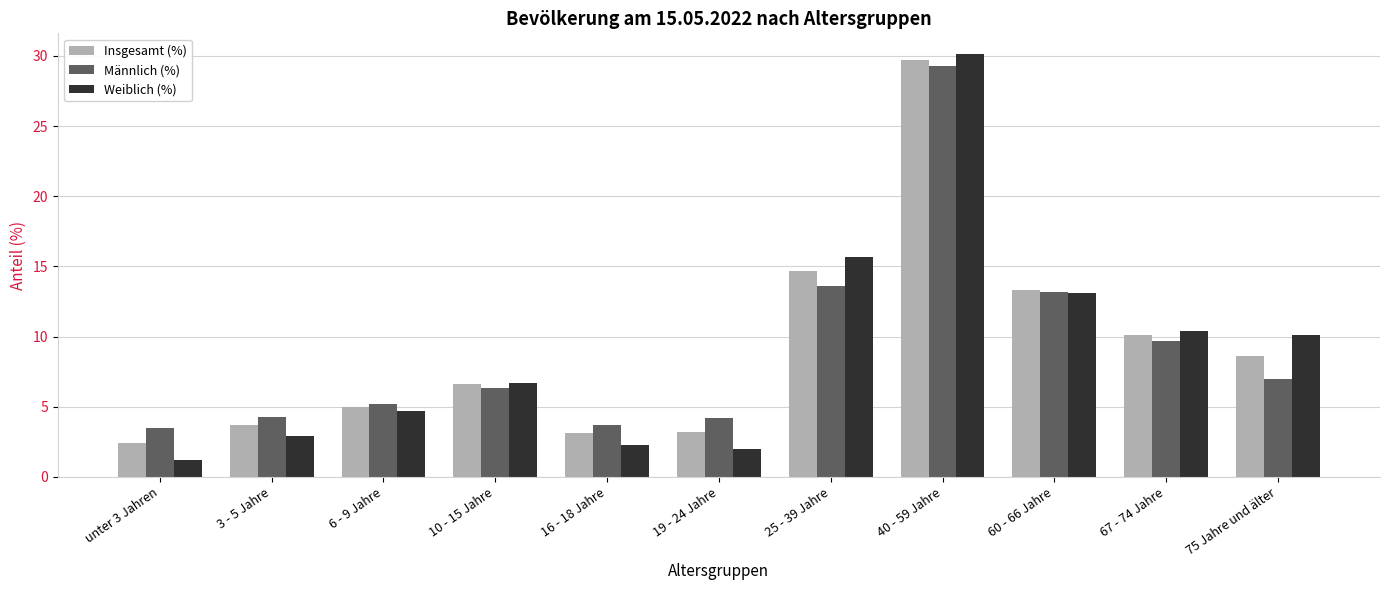

Which category has the lowest value across all series?

unter 3 Jahren